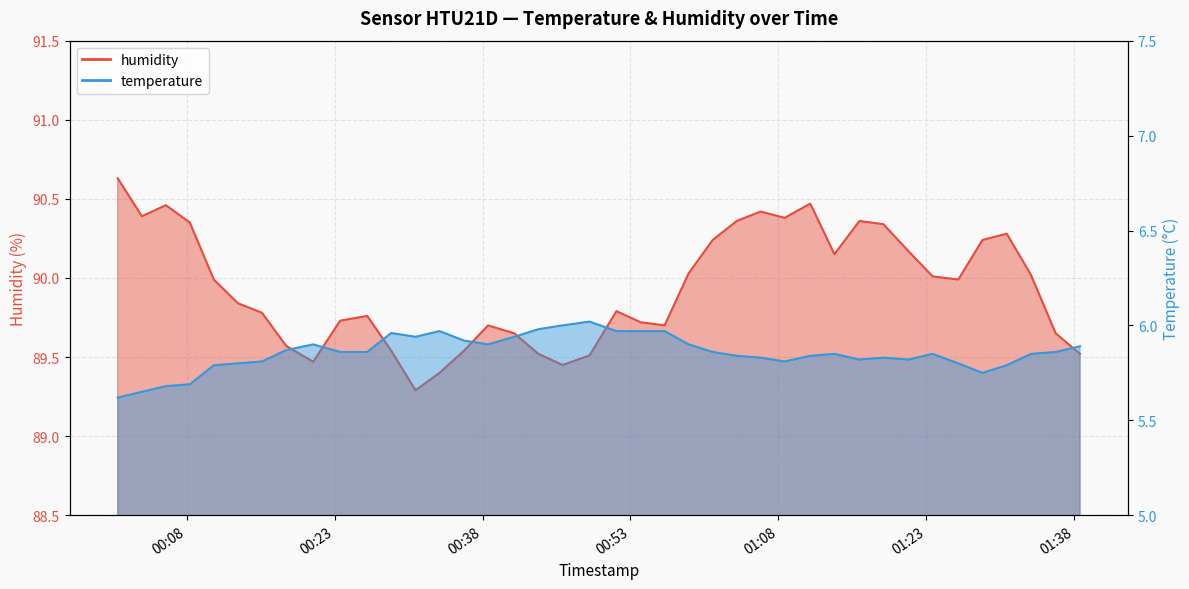

Is it true that temperature equals 5.9 at 2022-11-11T00:23:33?

True